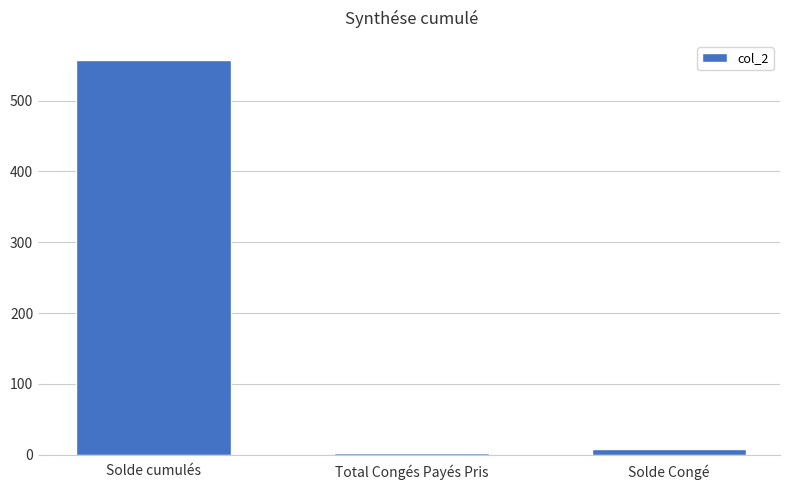

How many data points are above 7?

2